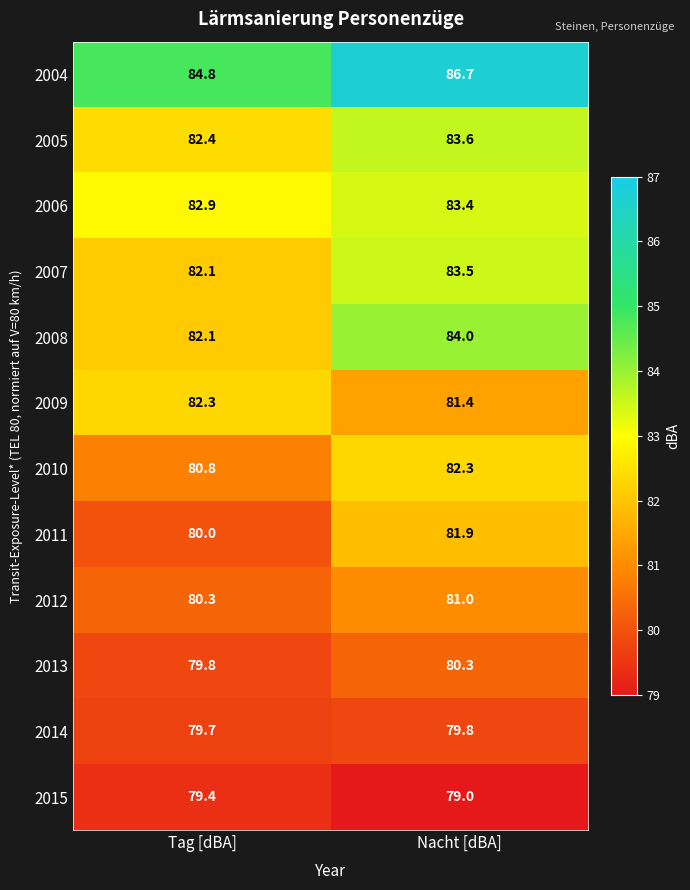

Reading left to right, list all the values displayed in this chart.

2004: 84.8	86.7
2005: 82.4	83.6
2006: 82.9	83.4
2007: 82.1	83.5
2008: 82.1	84.0
2009: 82.3	81.4
2010: 80.8	82.3
2011: 80.0	81.9
2012: 80.3	81.0
2013: 79.8	80.3
2014: 79.7	79.8
2015: 79.4	79.0